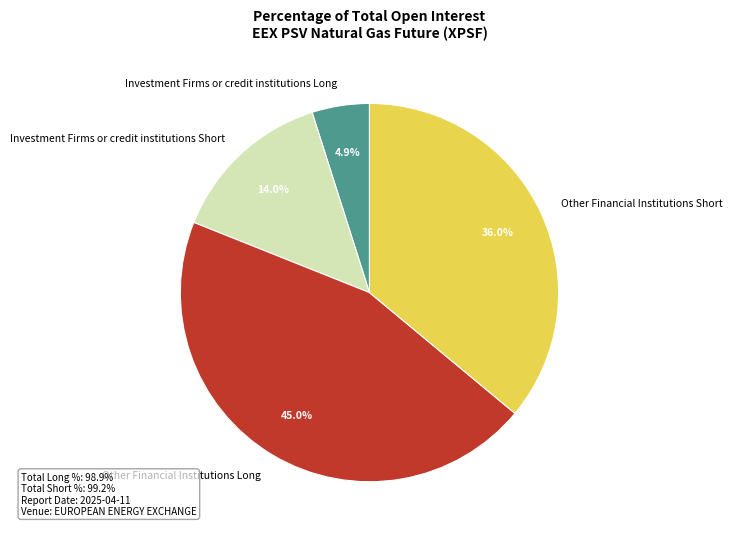

Is there any slice that represents more than half of the pie?

No